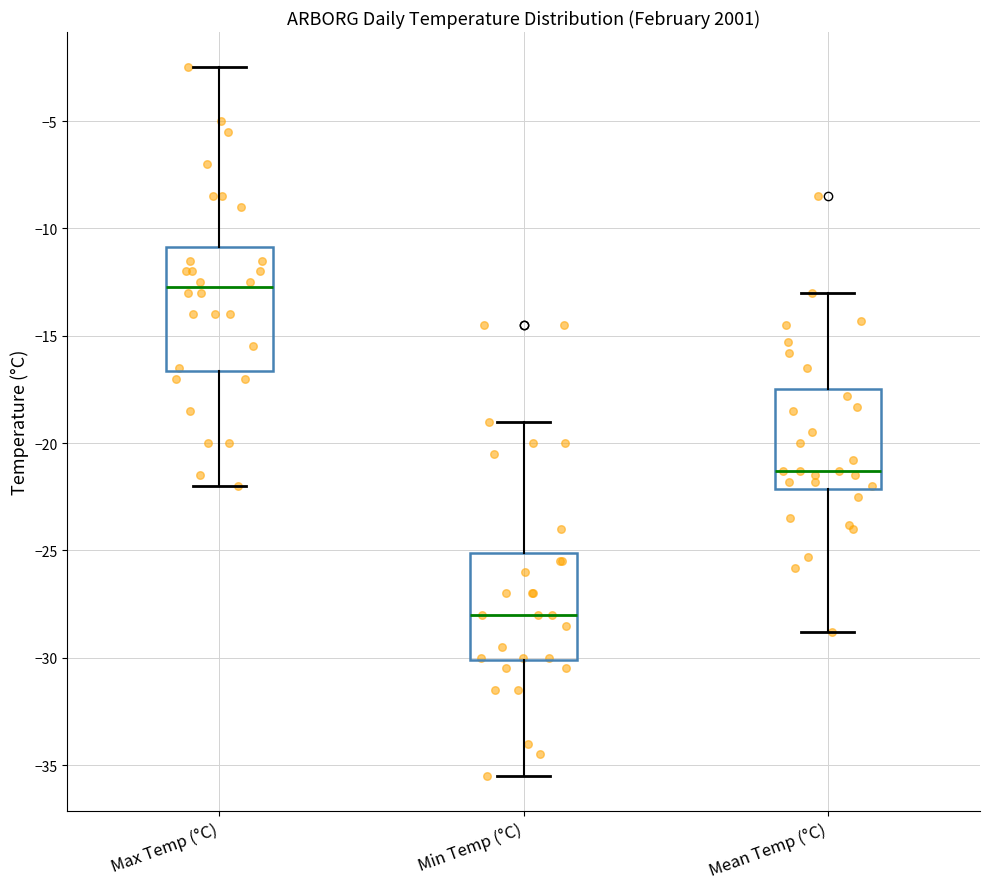

Reading left to right, transcribe this box plot: for each box, give where its median line is, the range the box spans, and where its two whiskers end, as read against the y-axis. The values are not printed on the chart, so give them approximately, as read against the axis.

Max Temp (°C): median -12.5, box -16.5 to -11.0, whiskers -22.0 to -2.5
Min Temp (°C): median -28.0, box -30.0 to -25.0, whiskers -35.5 to -19.0
Mean Temp (°C): median -21.5, box -22.0 to -17.5, whiskers -29.0 to -13.0